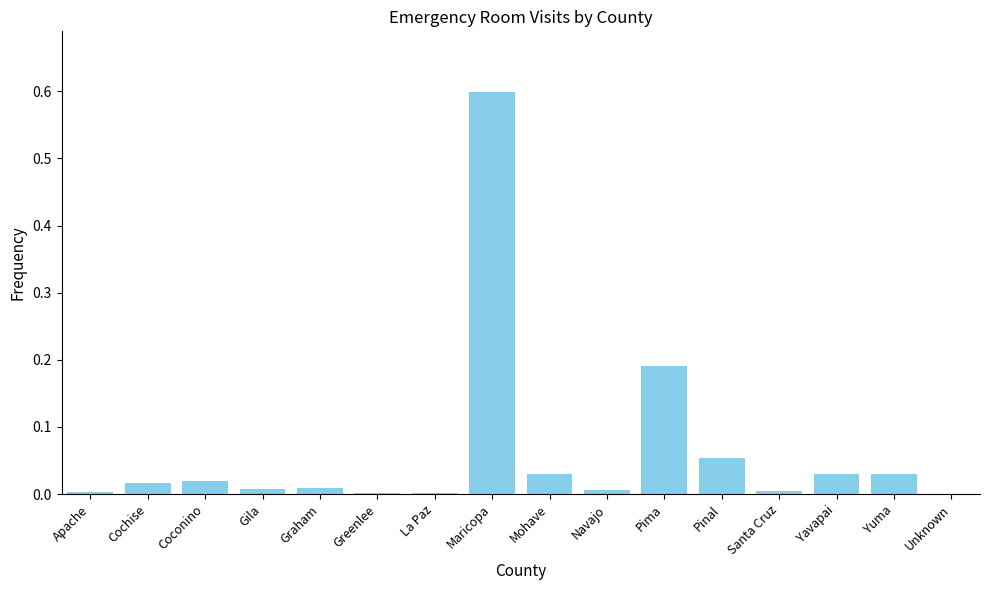

The chart shows a value of 0.0 at Yavapai. True or false?

True